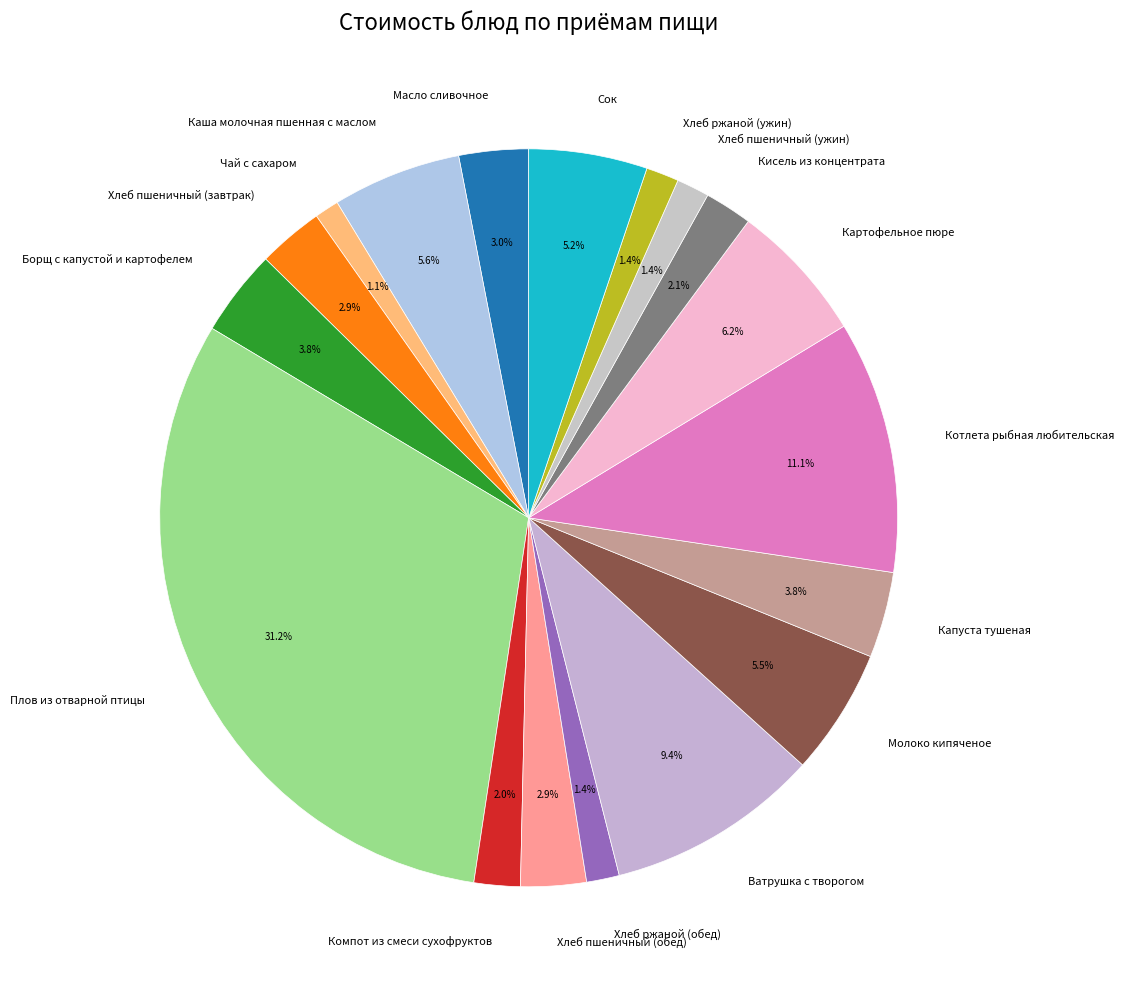

To the nearest percent, what percentage of the pie is Хлеб ржаной (ужин)?

1%